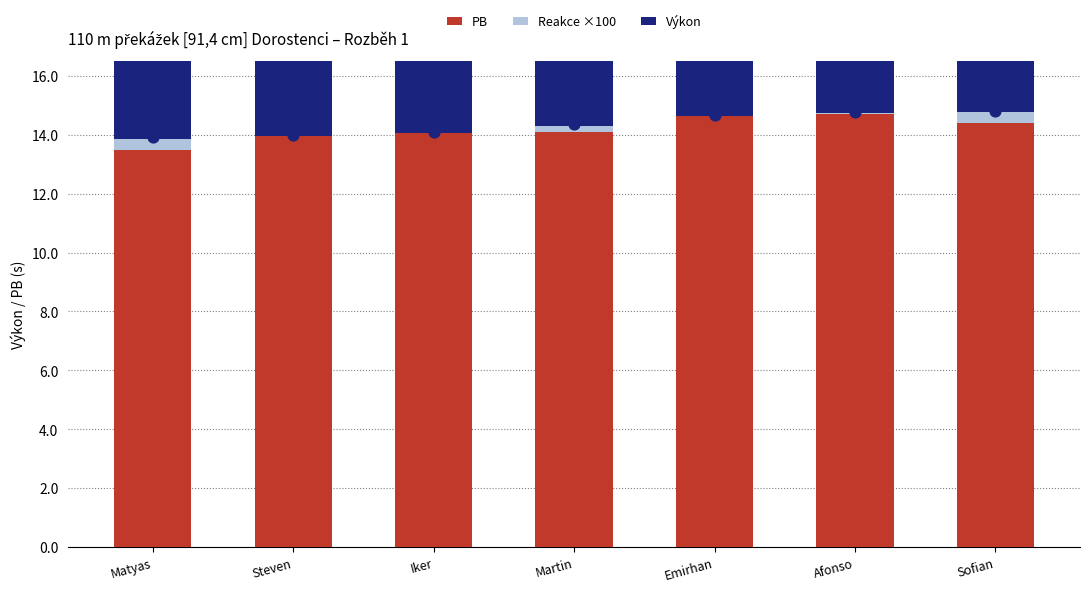

Is the value of Výkon at Emirhan greater than the value of PB at Iker?

No